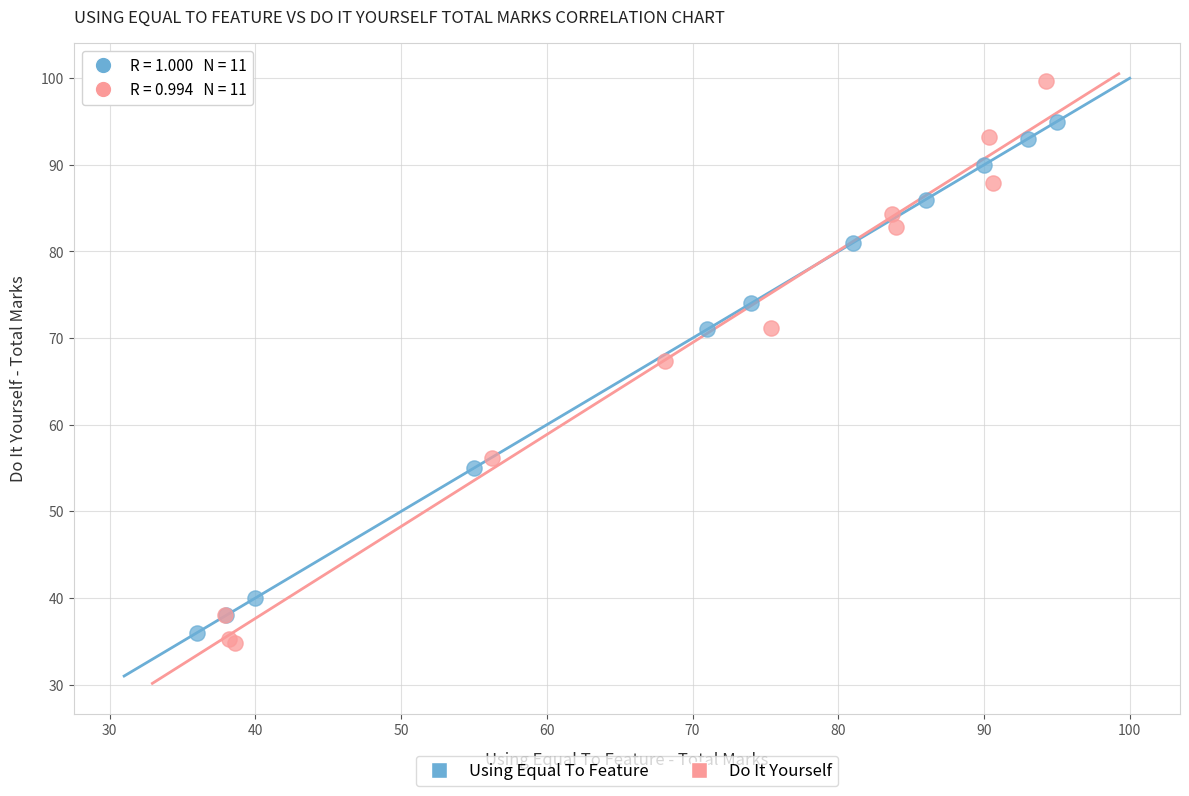

What are all the series names shown in the legend?

Using Equal To Feature, Do It Yourself